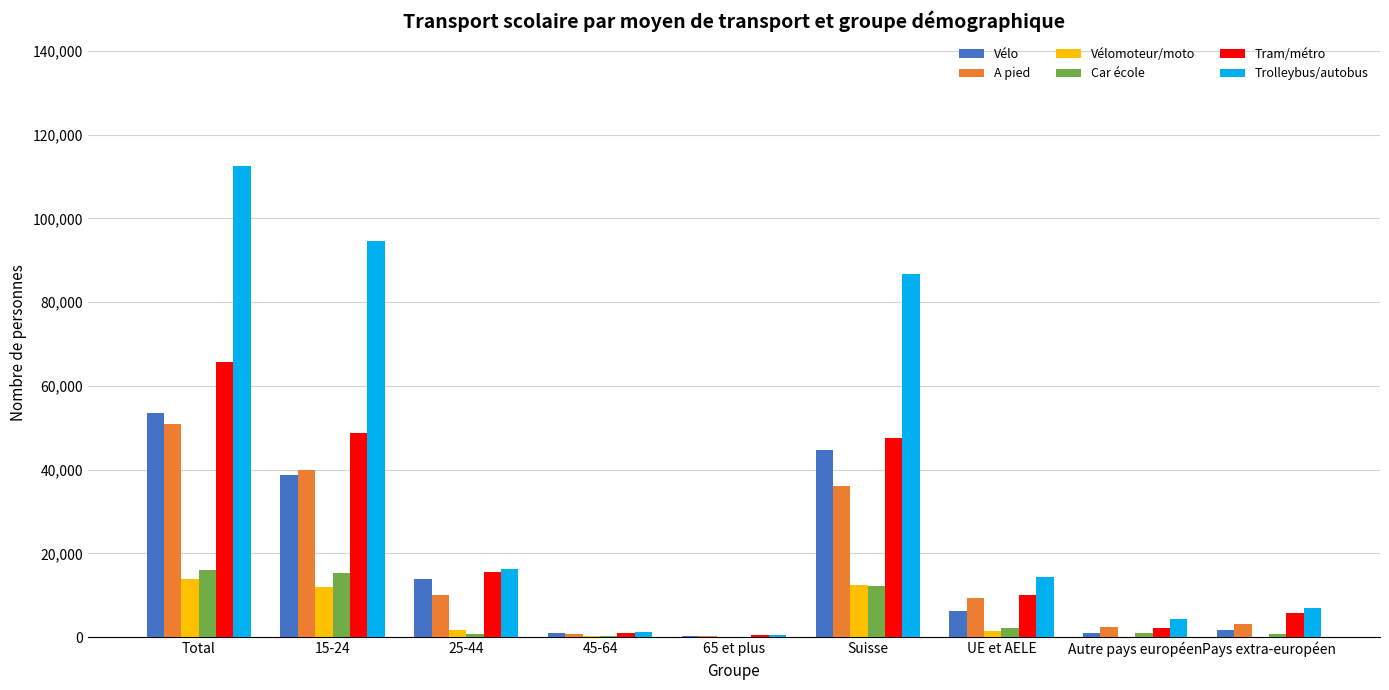

What is the total value across all series at Pays extra-européen?

18073